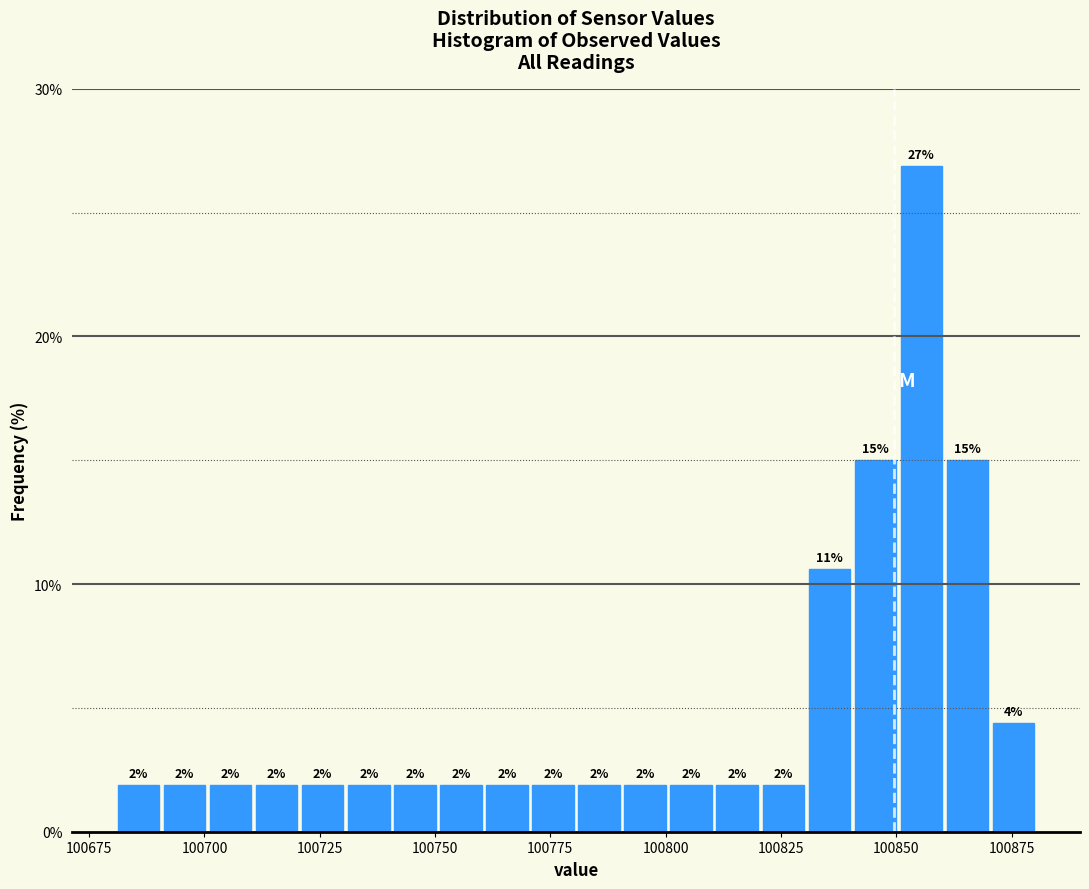

Around what value on the x-axis is the tallest bar? Give the approximate position of its centre, as read against the axis.

100855